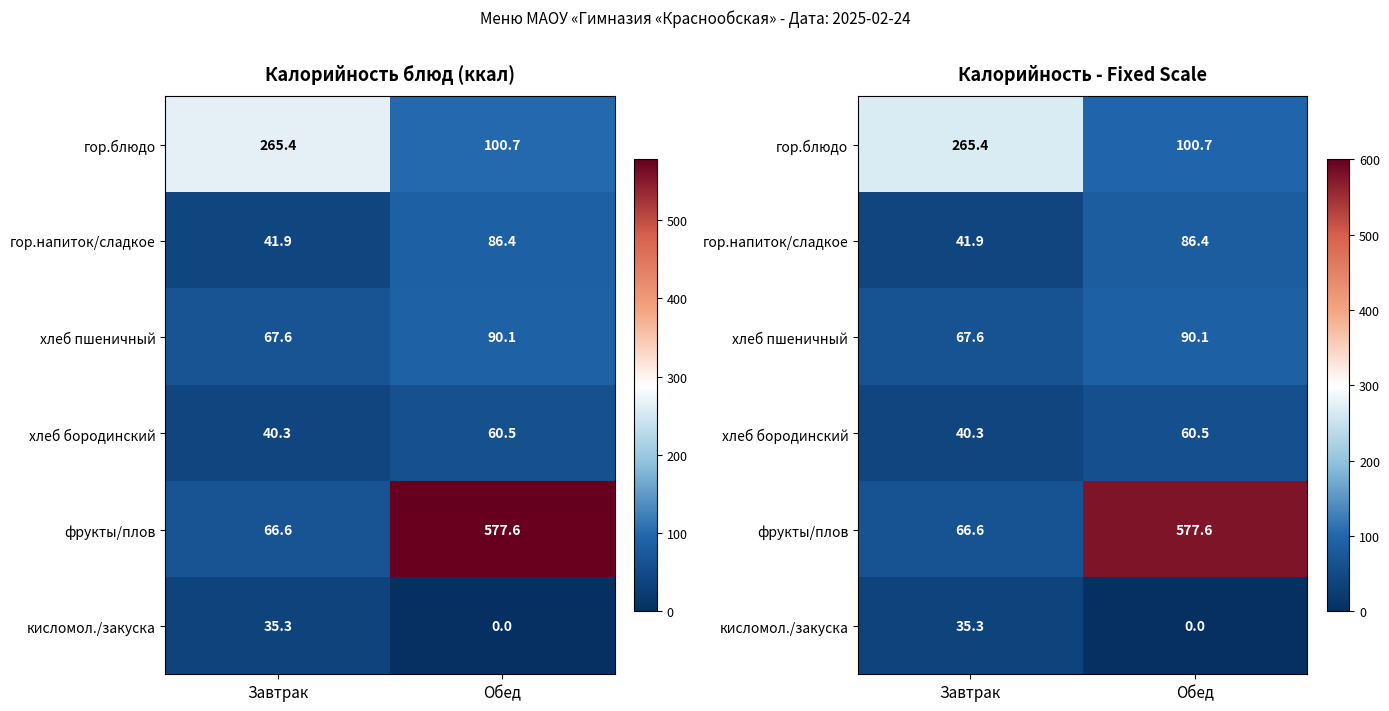

How many series are shown in this chart?

6